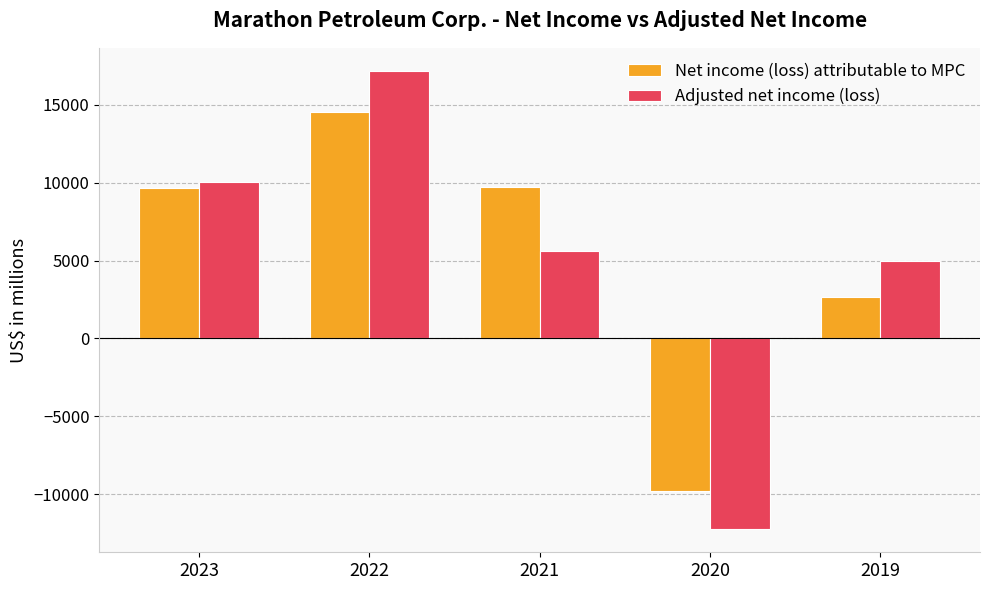

At which category is the sum across all series the highest?

2022